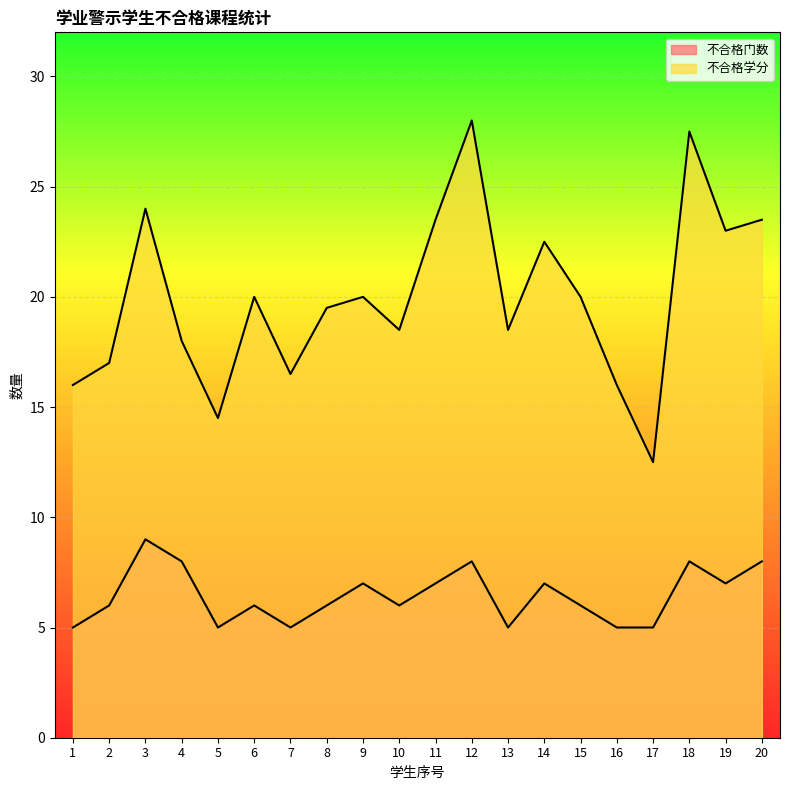

The value of 不合格学分 at 16 is 4.2. True or false?

False